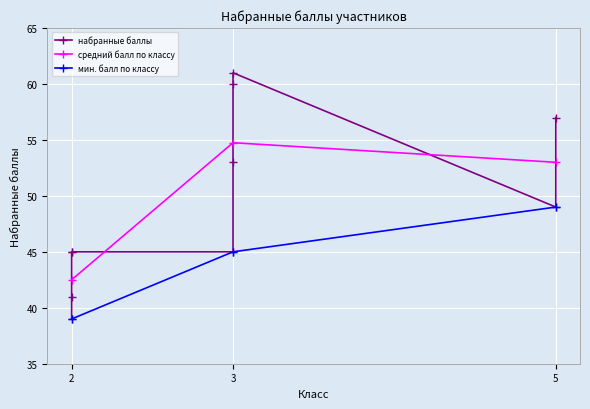

What is the minimum value shown in the chart?

39